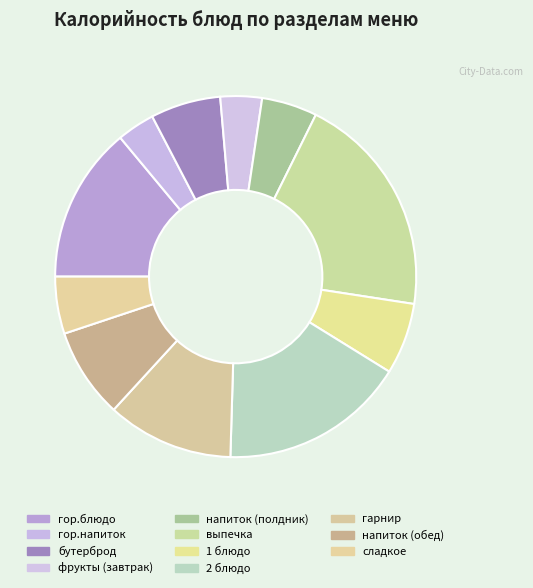

Rank the categories by value from highest to lowest.

выпечка, 2 блюдо, гор.блюдо, гарнир, напиток (обед), 1 блюдо, бутерброд, сладкое, напиток (полдник), фрукты (завтрак), гор.напиток